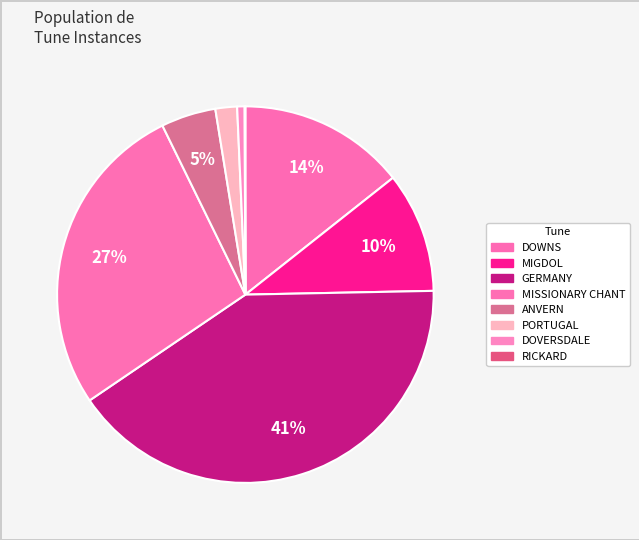

Which has a higher value, DOVERSDALE or RICKARD?

DOVERSDALE